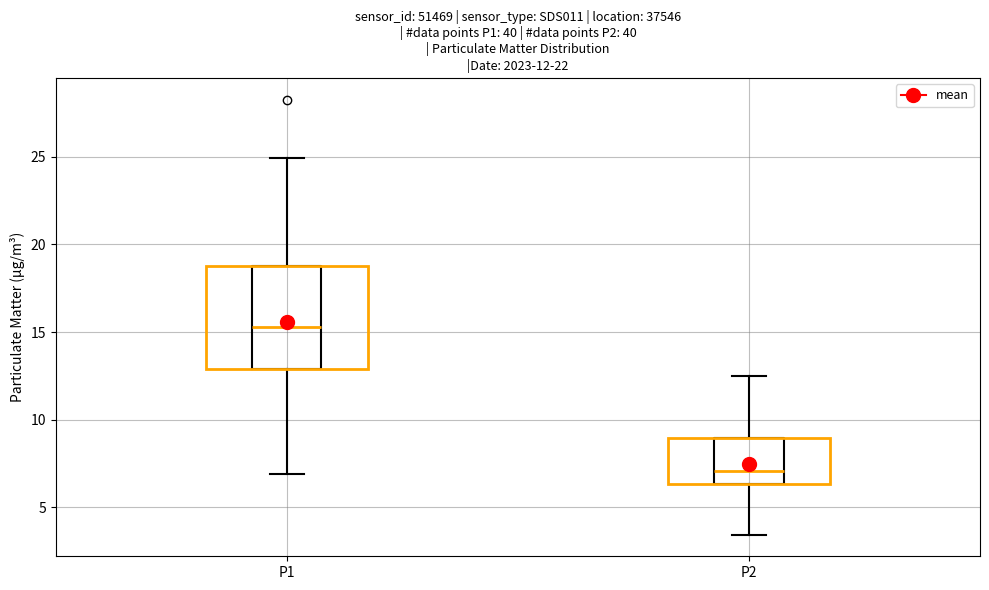

Comparing the boxes themselves (not the whiskers), which one is the tallest?

P1